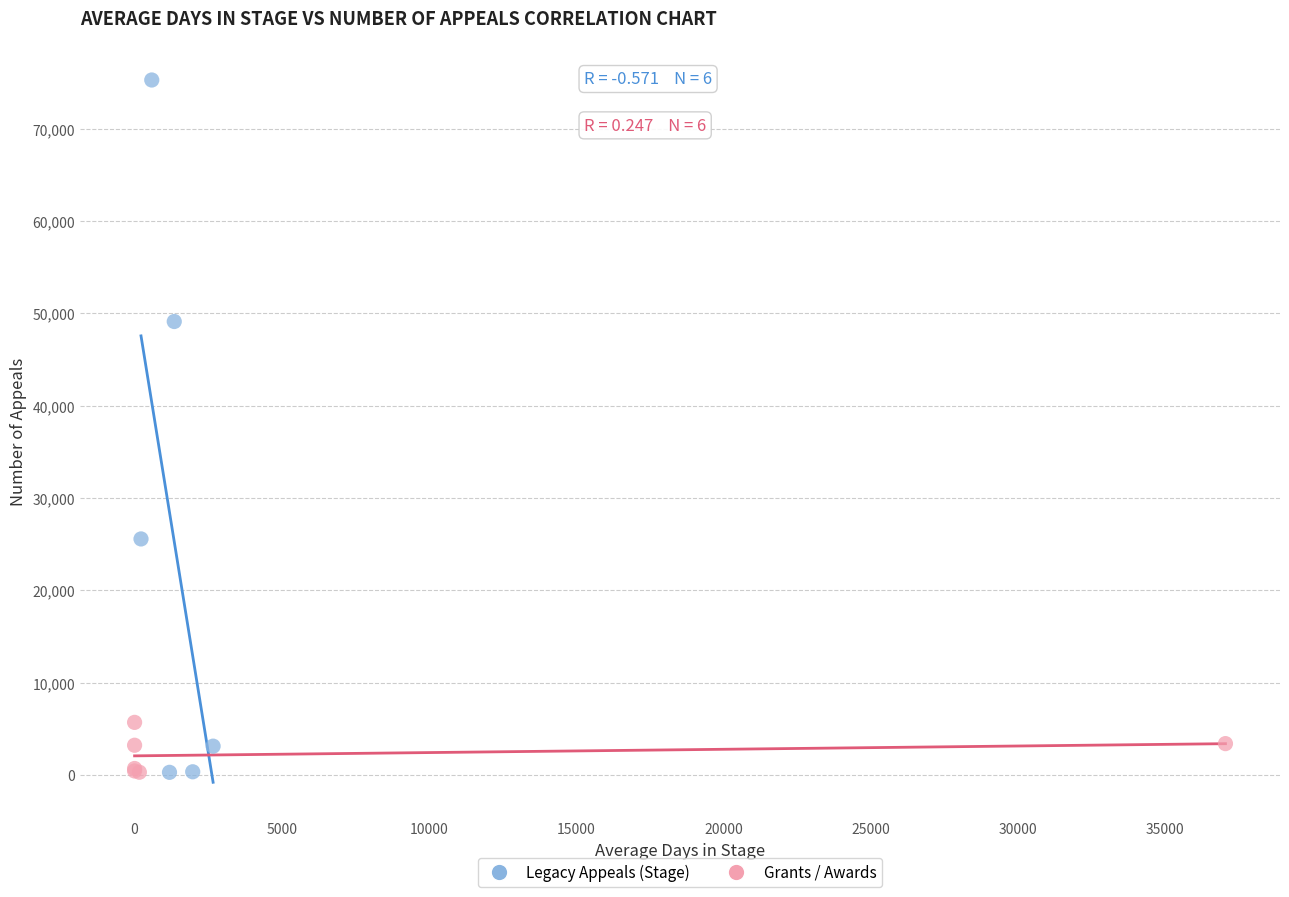

Which series has the largest Y range (max minus min)?

Legacy Appeals (Stage)